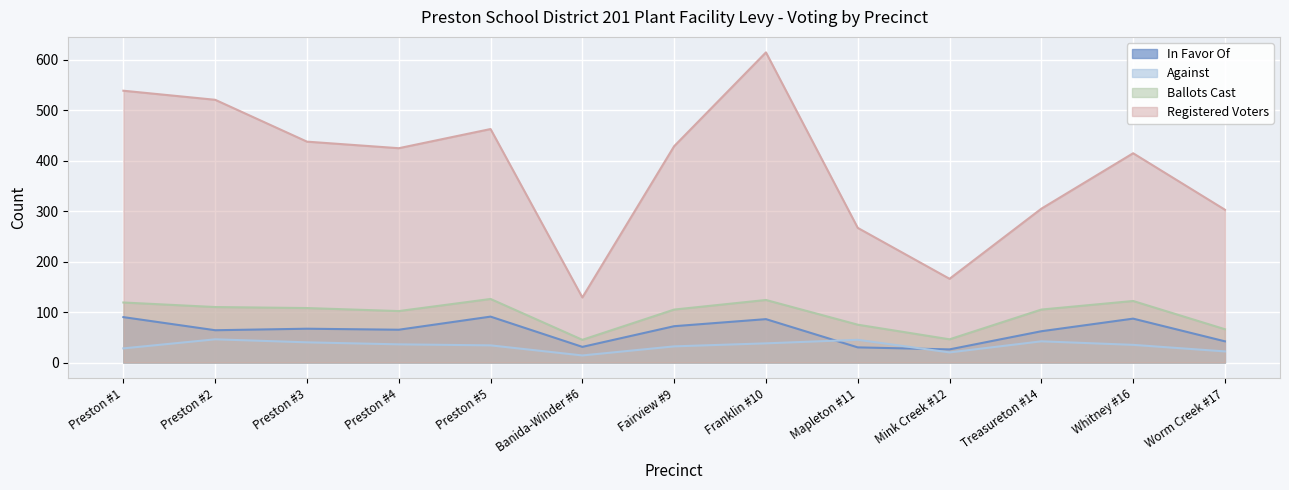

At which category does In Favor Of reach its first local peak?

Preston #3